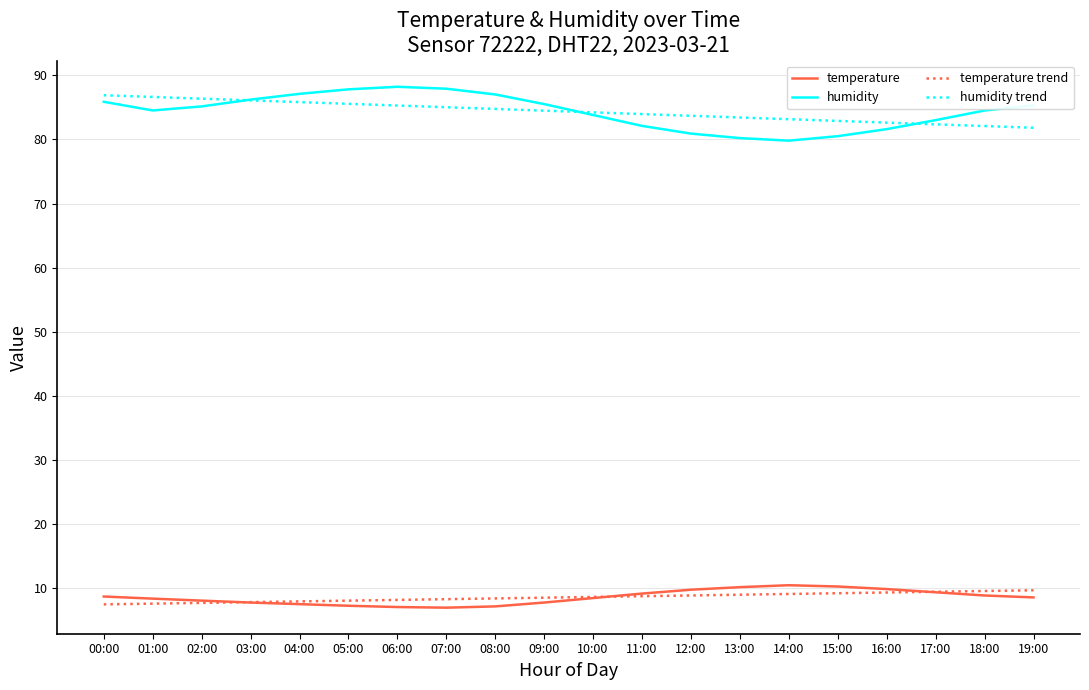

Is the value of humidity trend at 18:00 greater than the value of temperature at 10:00?

Yes